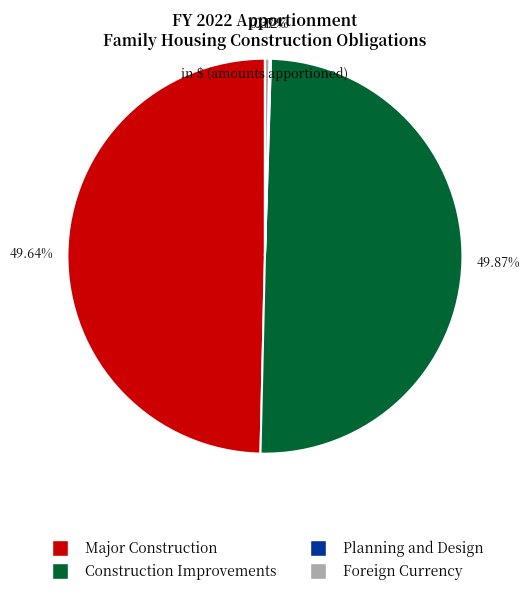

Which has a higher value, Foreign Currency or Construction Improvements?

Construction Improvements